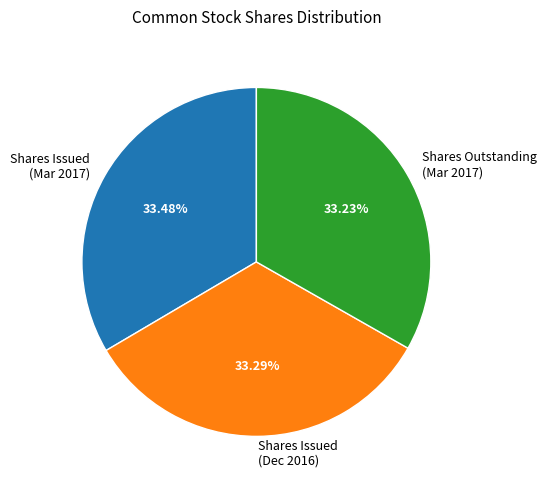

Does Shares Outstanding (Mar 2017) account for over 50% of the chart?

No